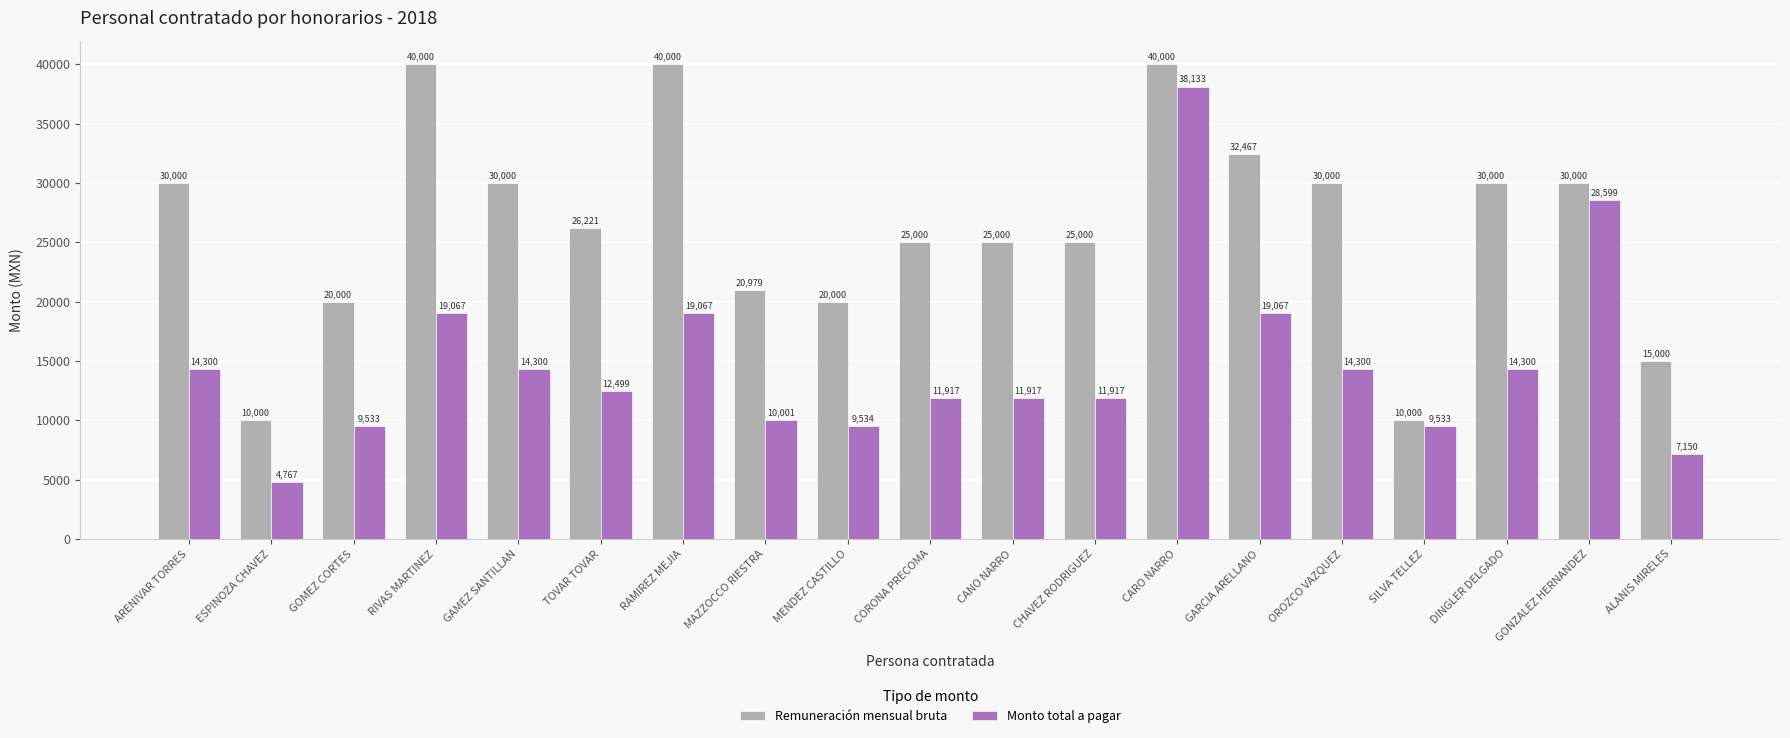

What is the sum of all Remuneración mensual bruta values?

499668.1